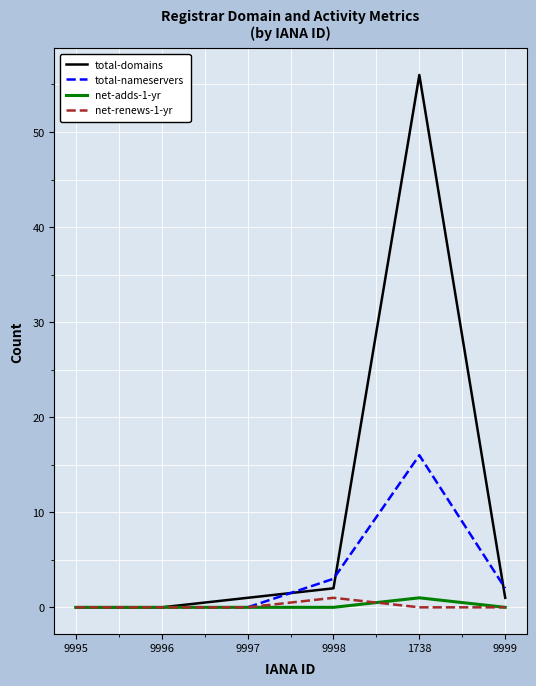

Which series has the largest total across all categories?

total-domains